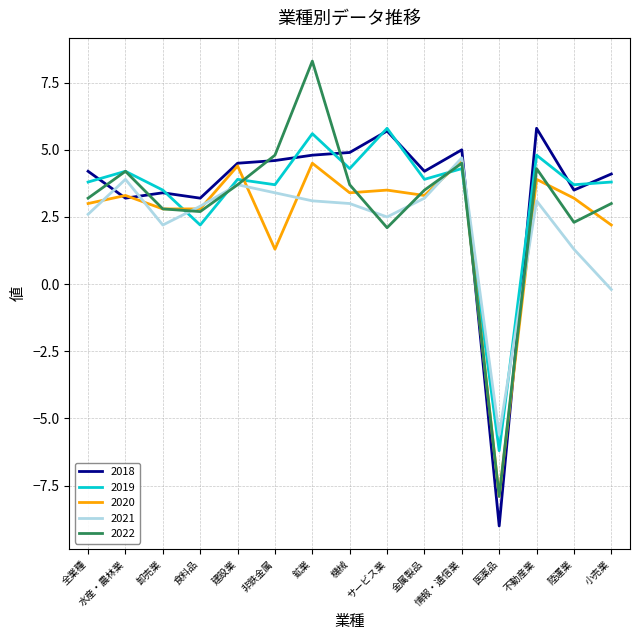

True or false: 2019 and 2020 cross at least once.

True